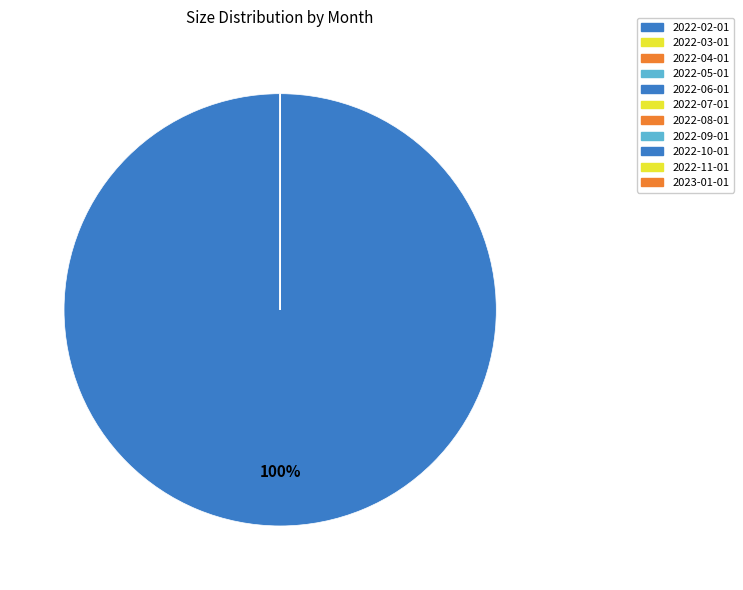

True or false: 2022-06-01 accounts for 100% of the total.

True